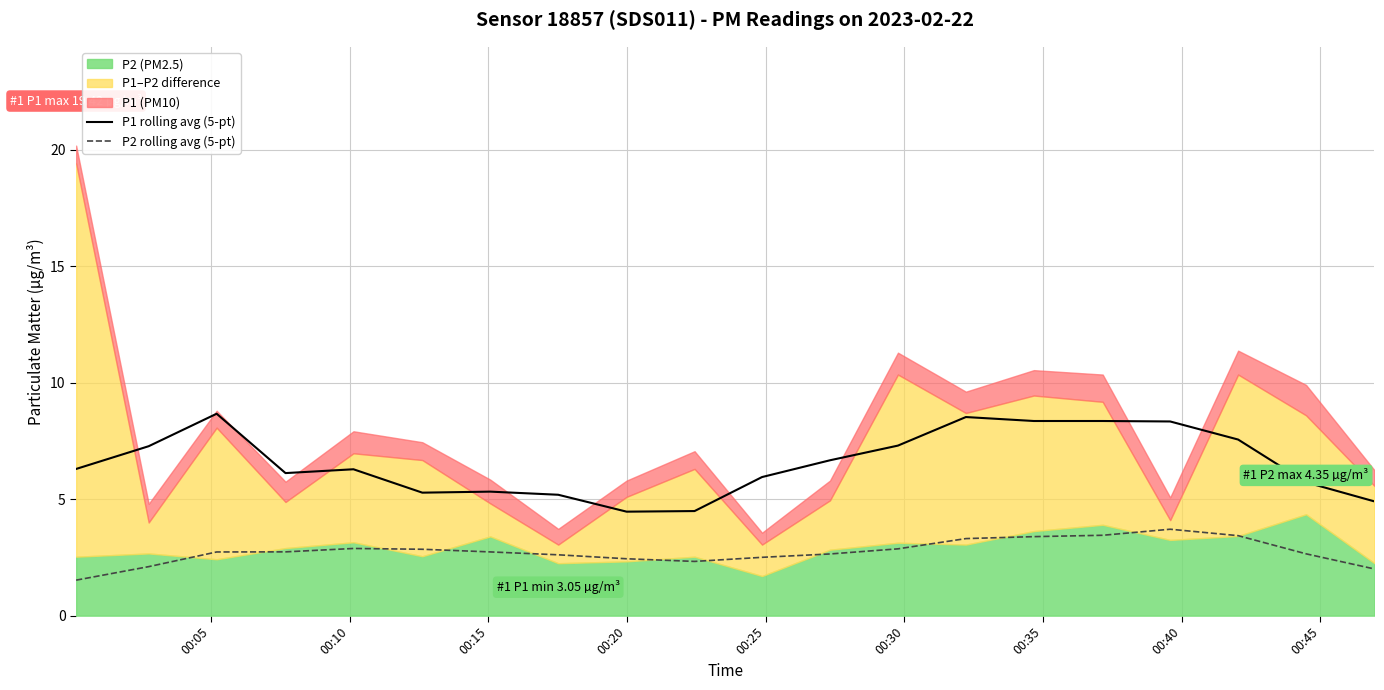

True or false: P1 rolling avg (5-pt) and P2 rolling avg (5-pt) intersect in this chart.

False